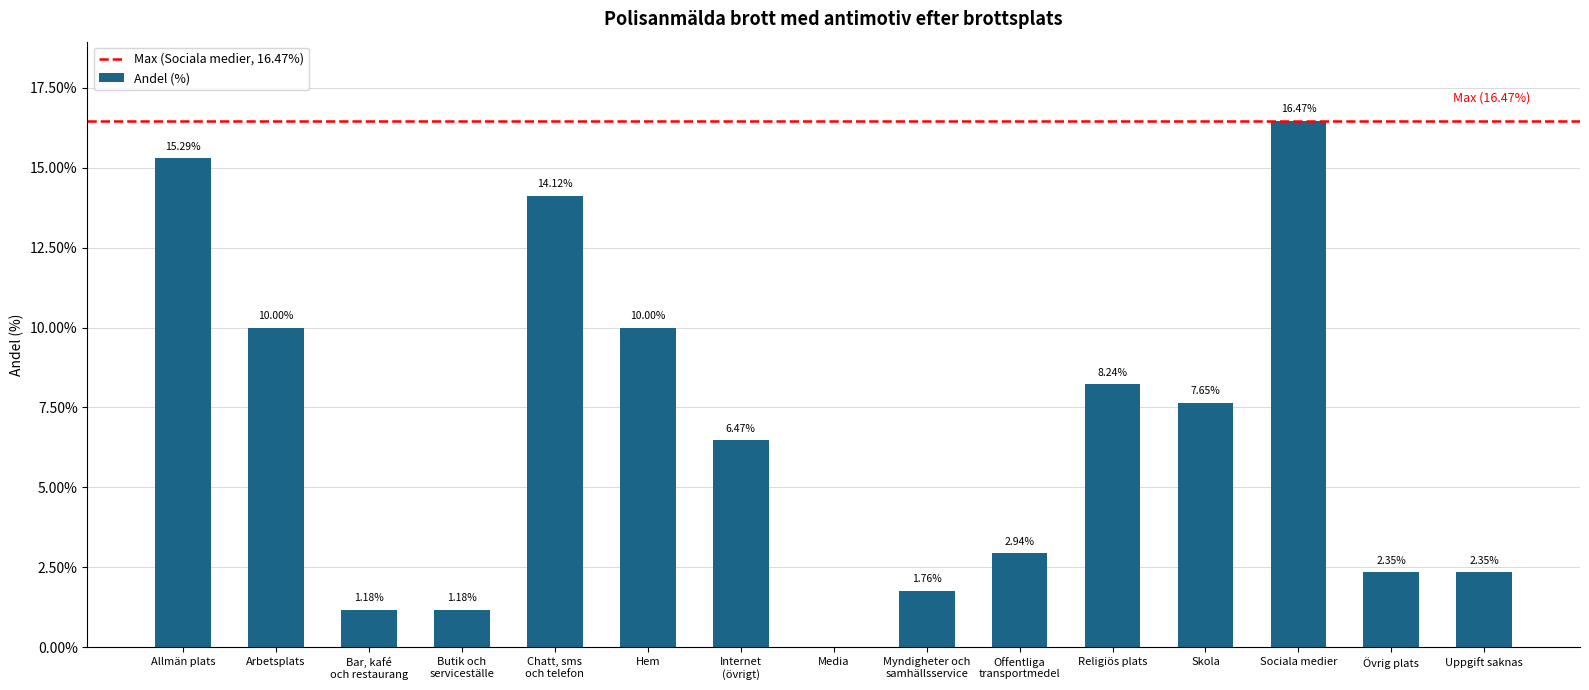

Are the bars horizontal?

No